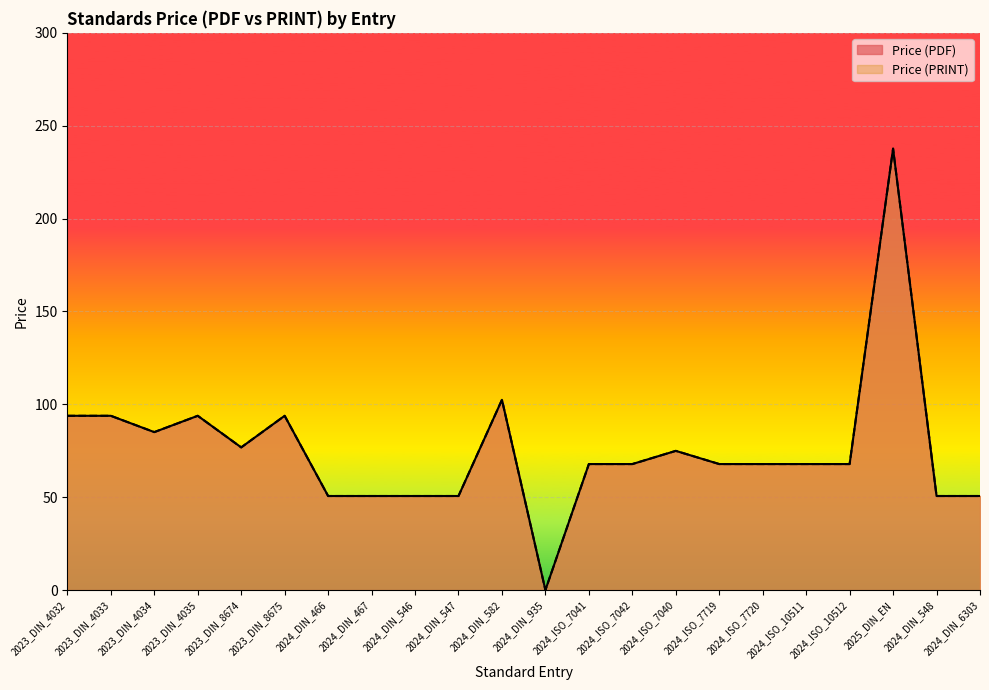

How many values in the Price (PDF) series are below 67?

7